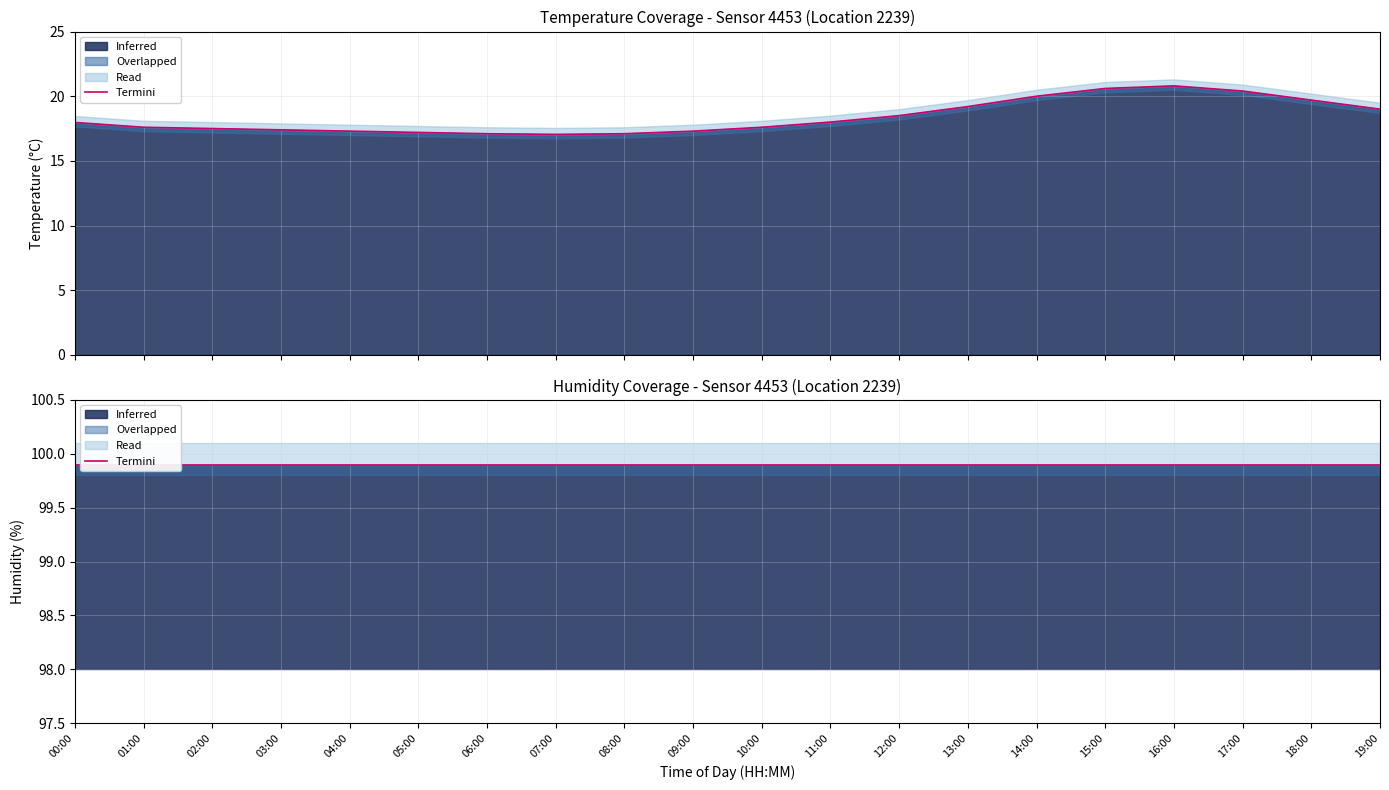

What is the label of the 15th point from the right?

05:00